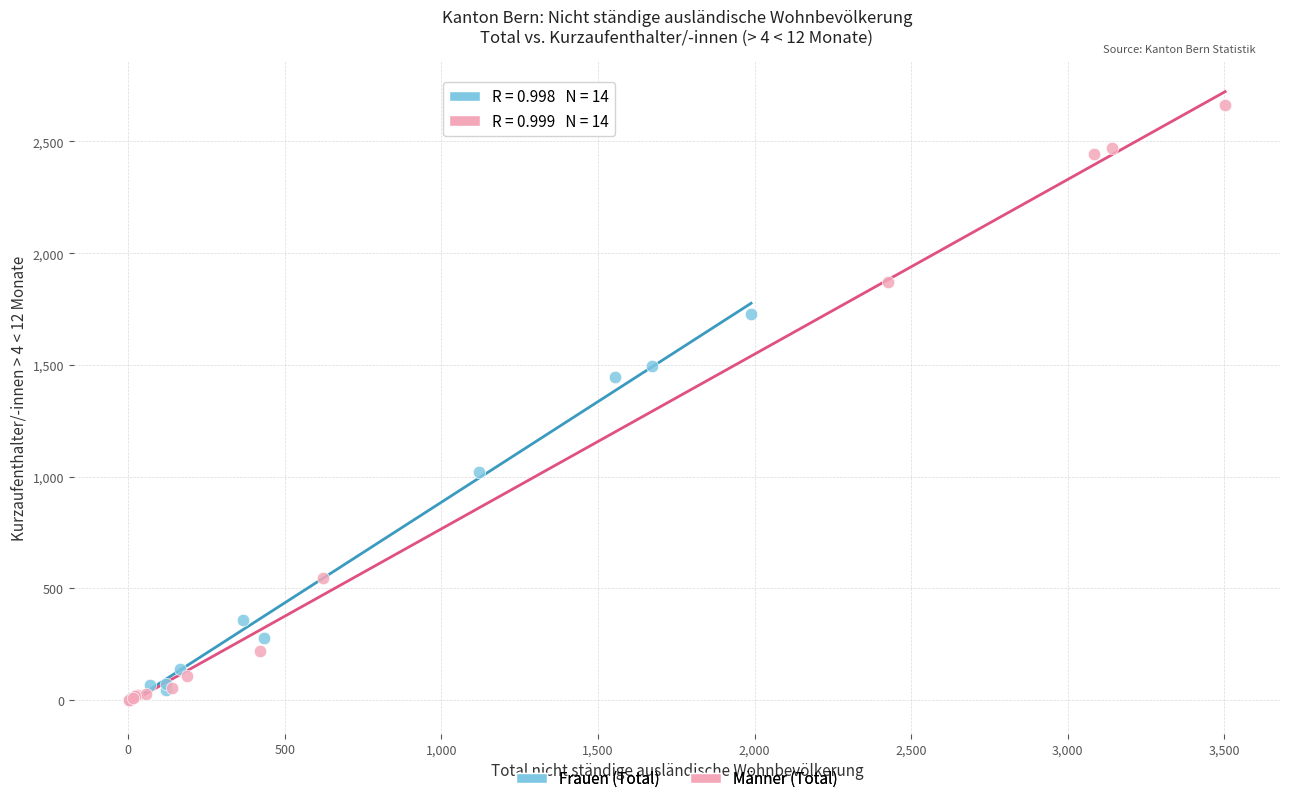

Which series has the widest spread of Y values?

Männer (Total)